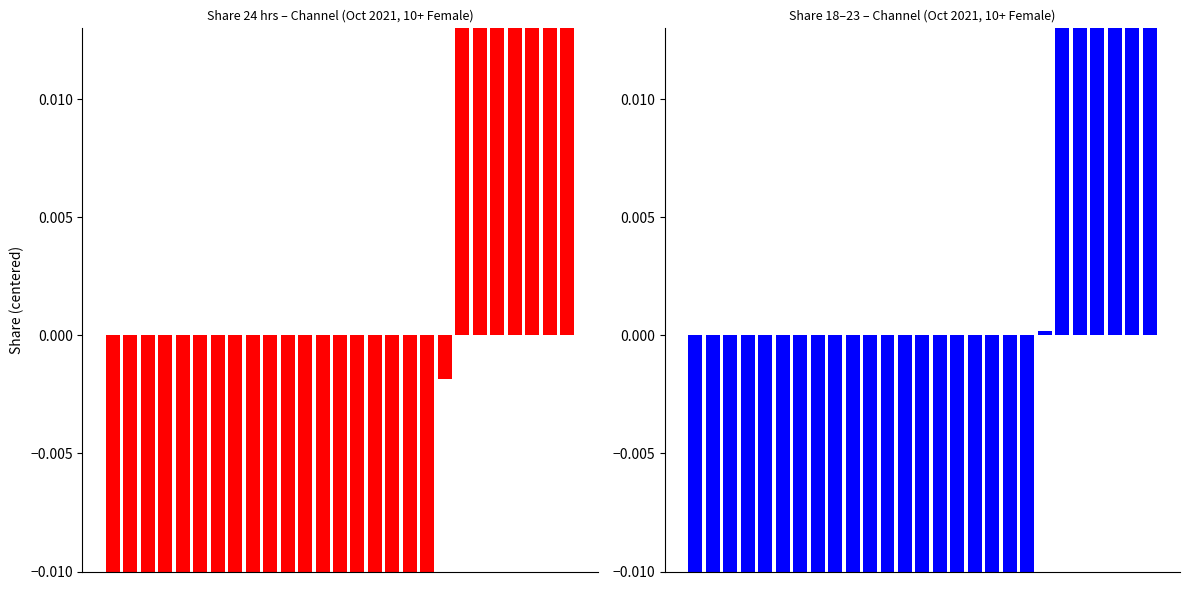

What are all the series names shown in the legend?

Share 24 hrs, Share 18-23